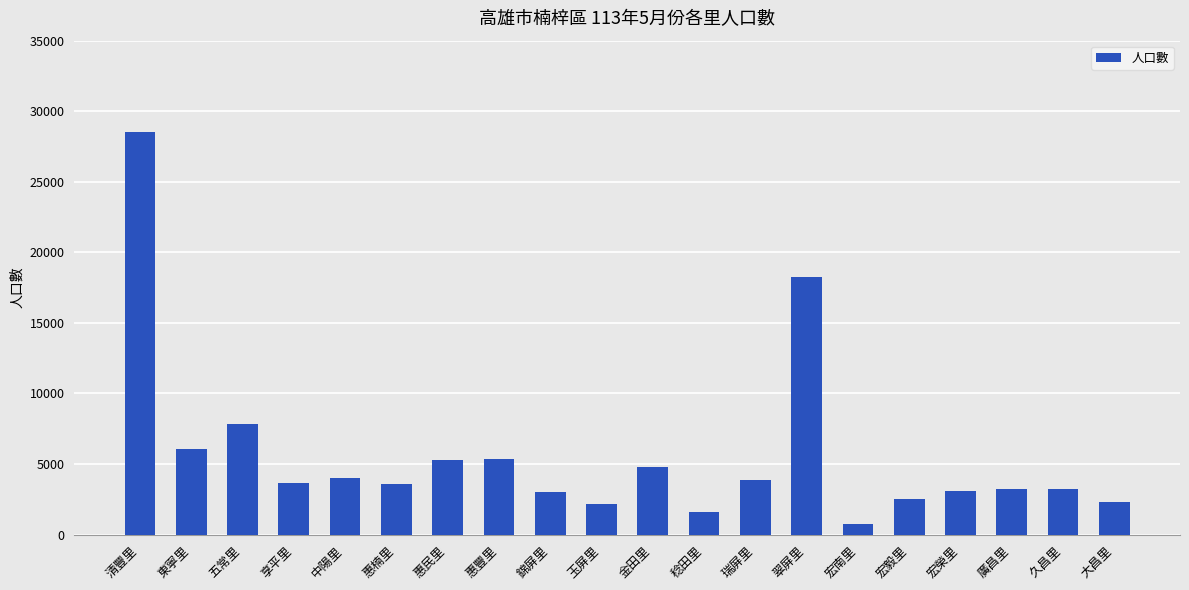

What is the sum of all values?

113089